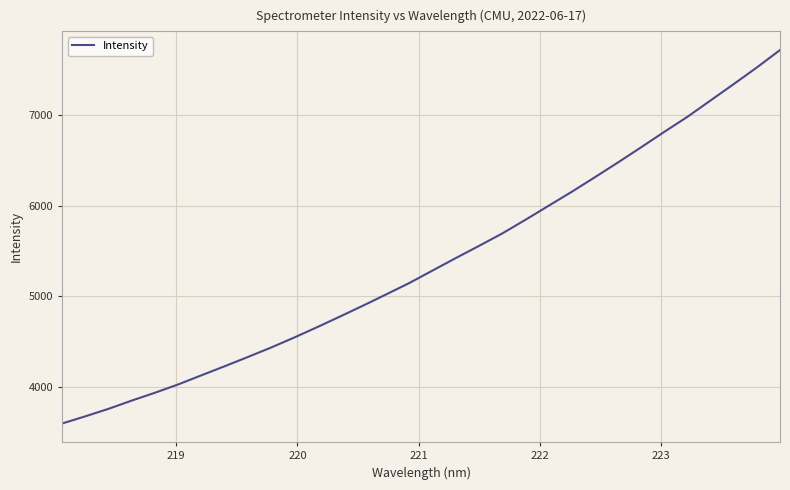

What is the difference between the maximum and minimum values?

4122.1